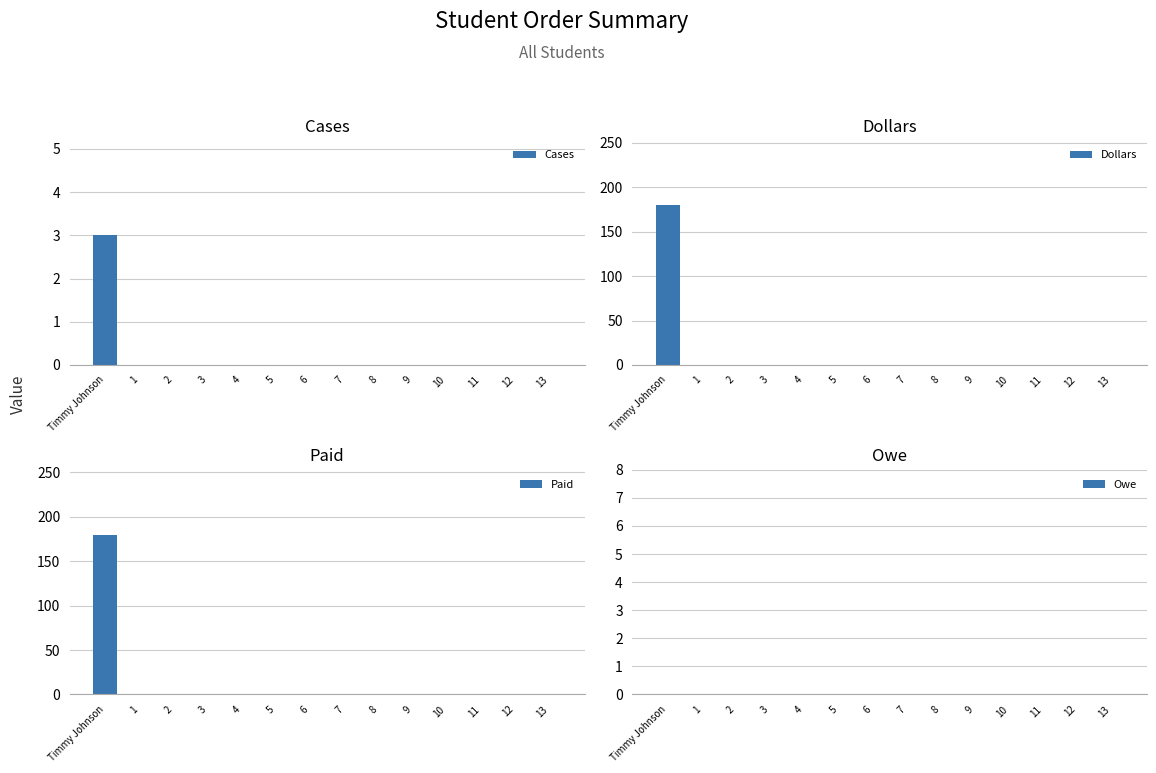

Does the chart contain stacked bars?

No